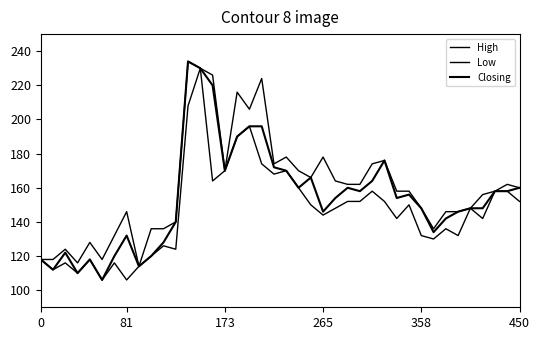

Does the chart display data point markers on the line(s)?

No